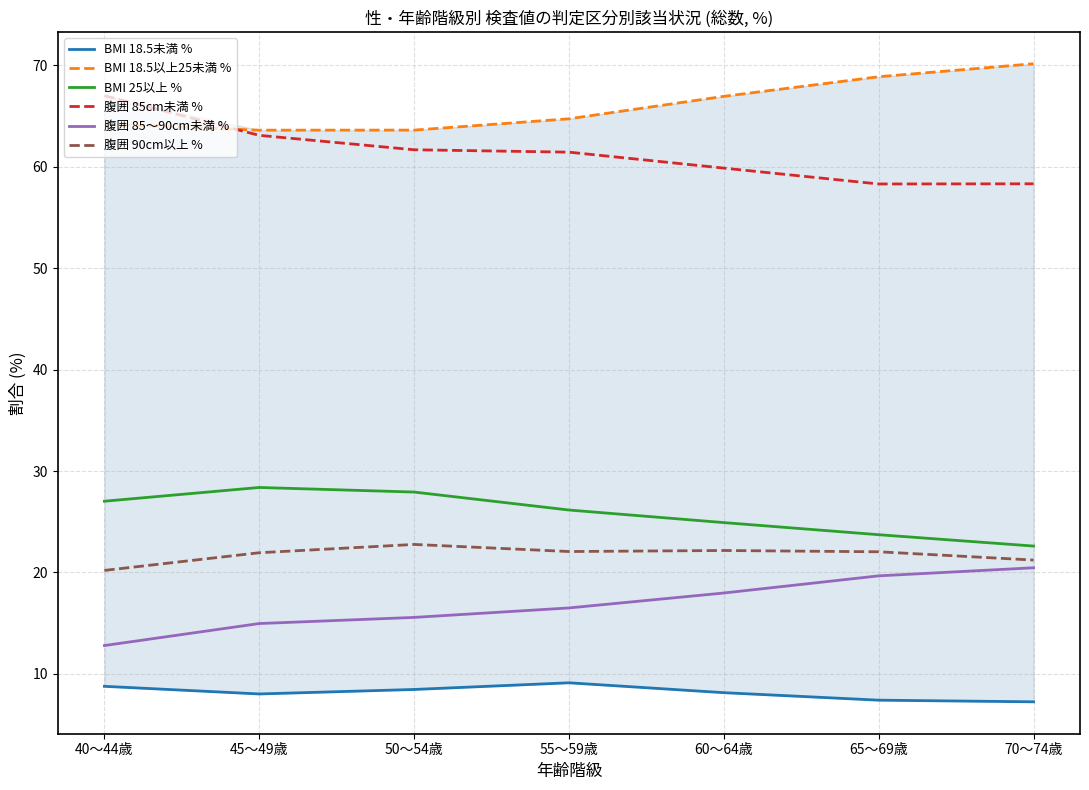

Rank the categories by 腹囲 90cm以上 % value from highest to lowest.

50～54歳, 60～64歳, 55～59歳, 65～69歳, 45～49歳, 70～74歳, 40～44歳